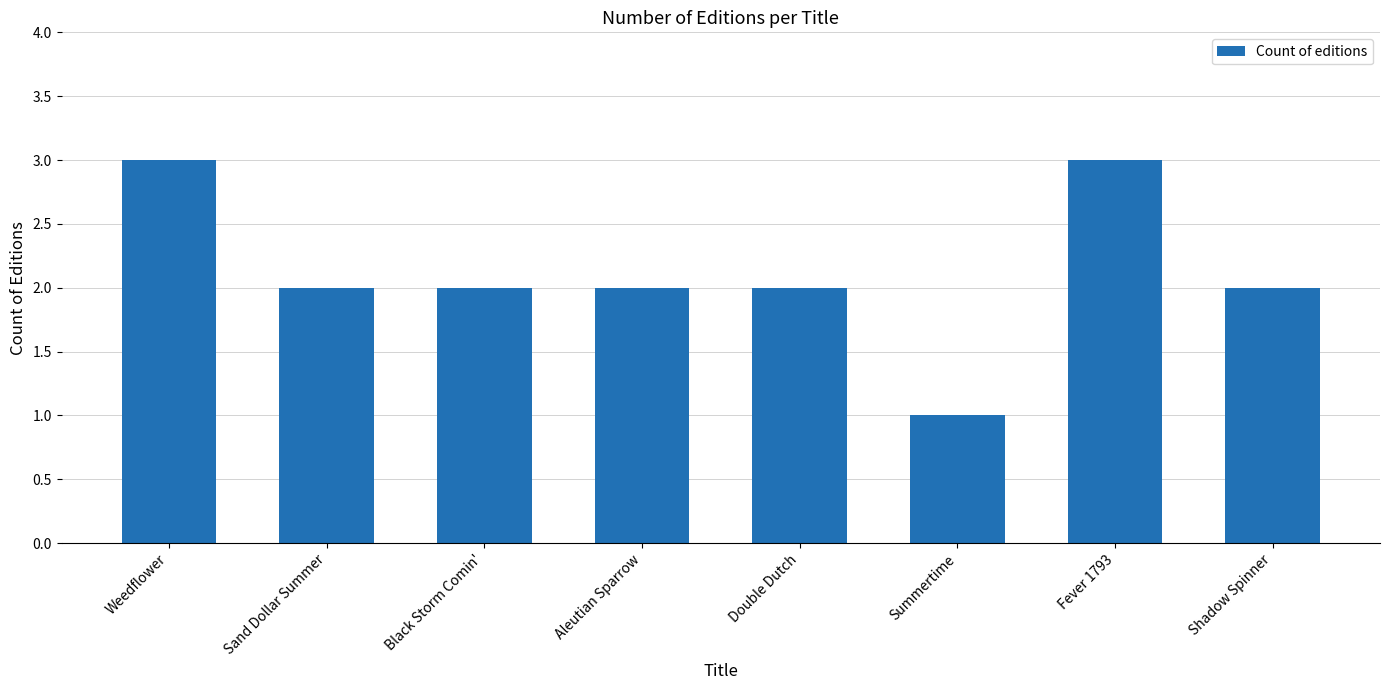

Reading left to right, extract all data points from this chart.

3	2	2	2	2	1	3	2